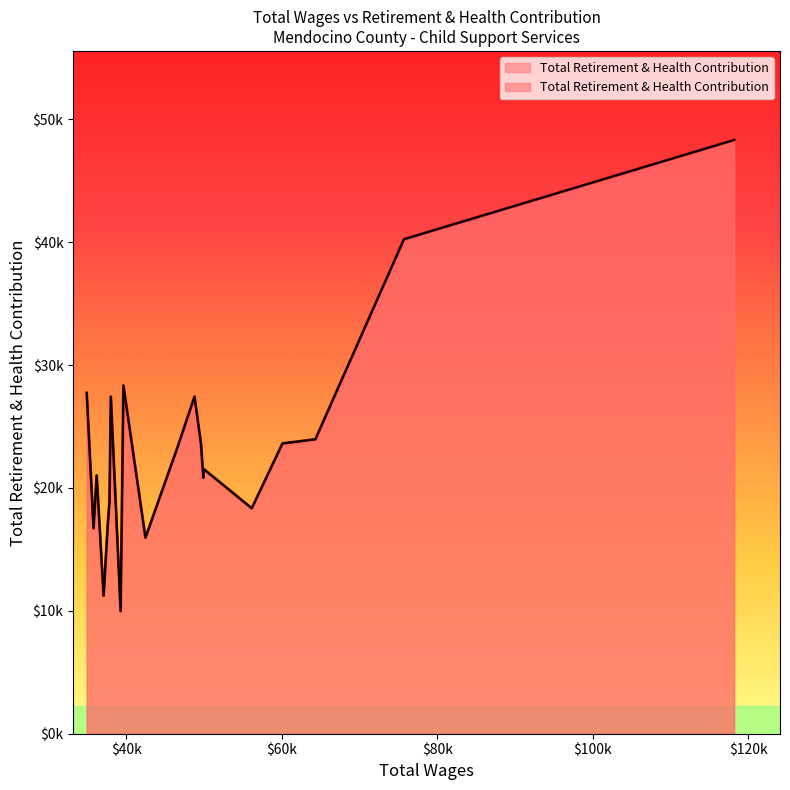

What is the minimum value shown in the chart?

9979